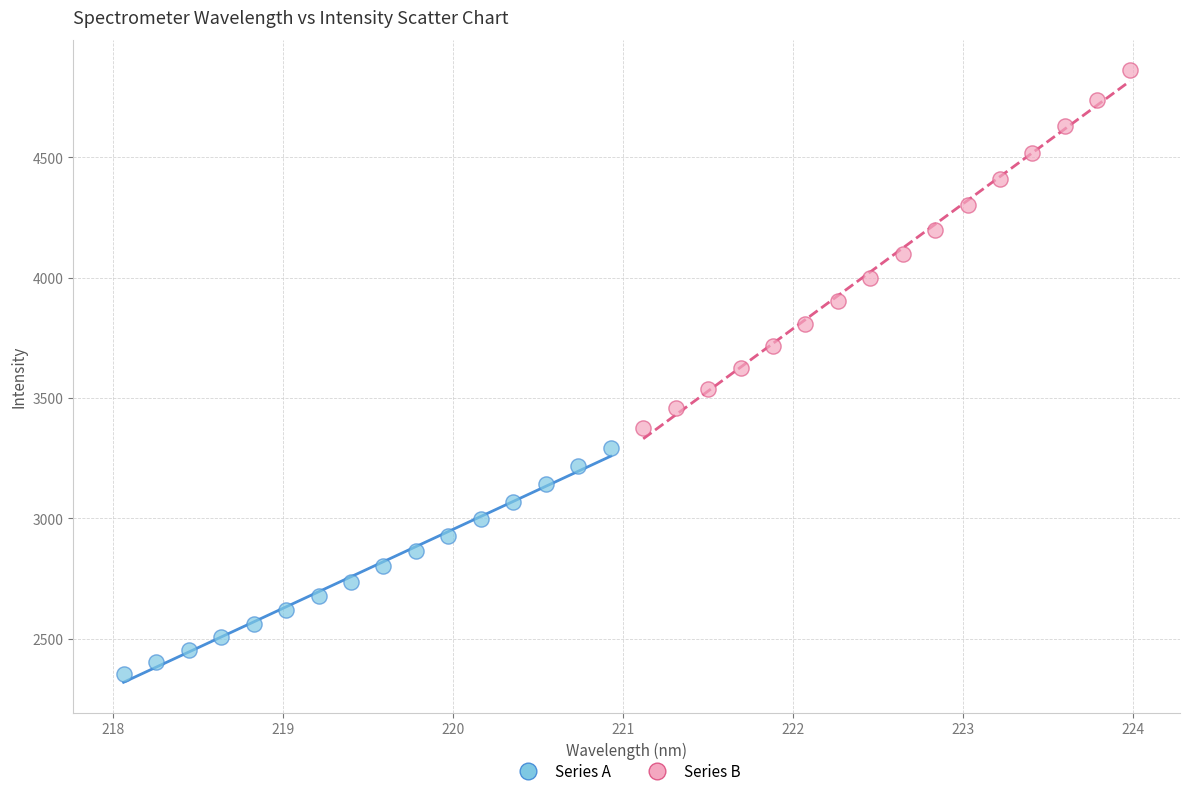

Which series contains the lowest Y value?

Series A